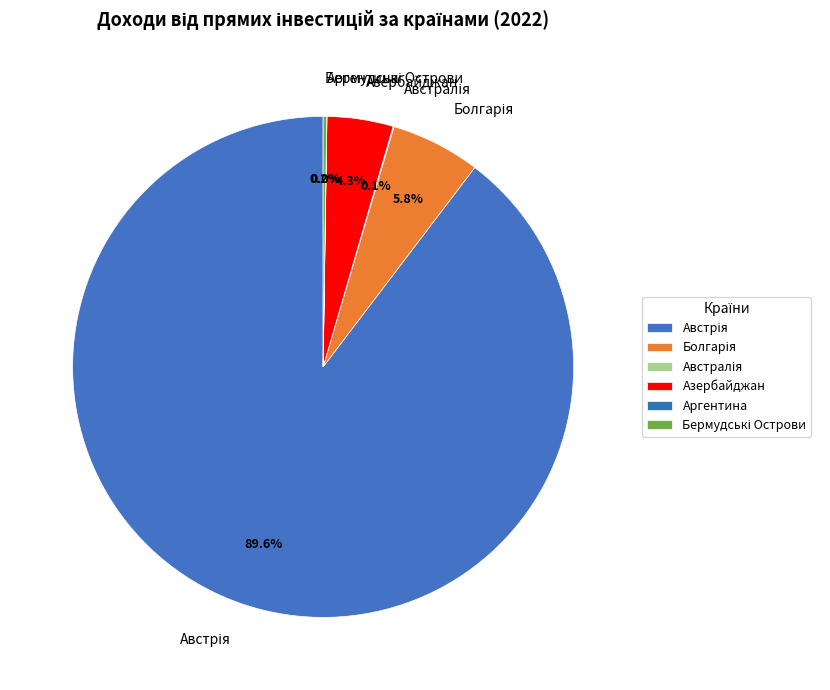

Is there any slice that represents more than half of the pie?

Yes